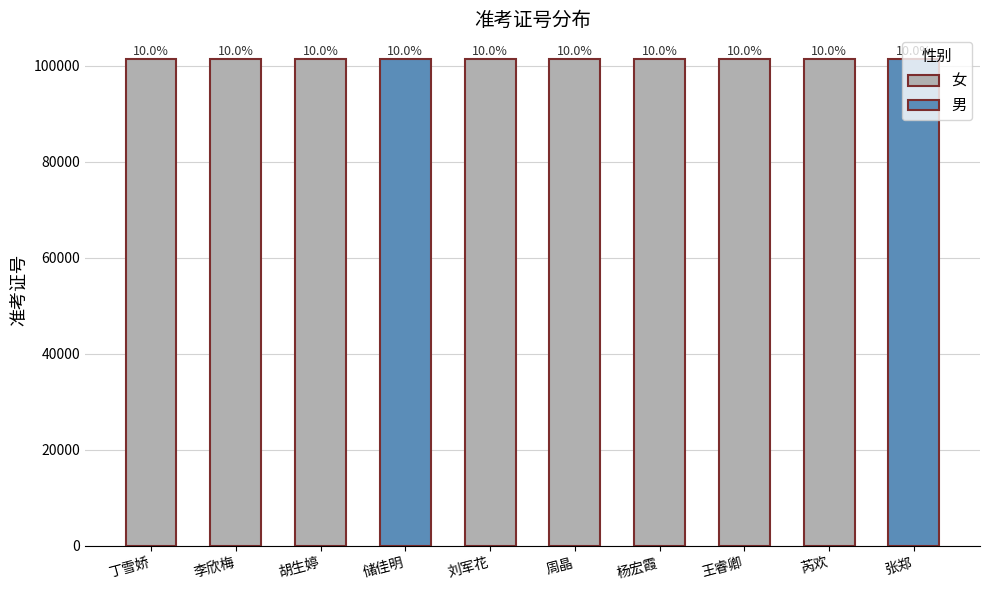

Does the chart contain any negative values?

No